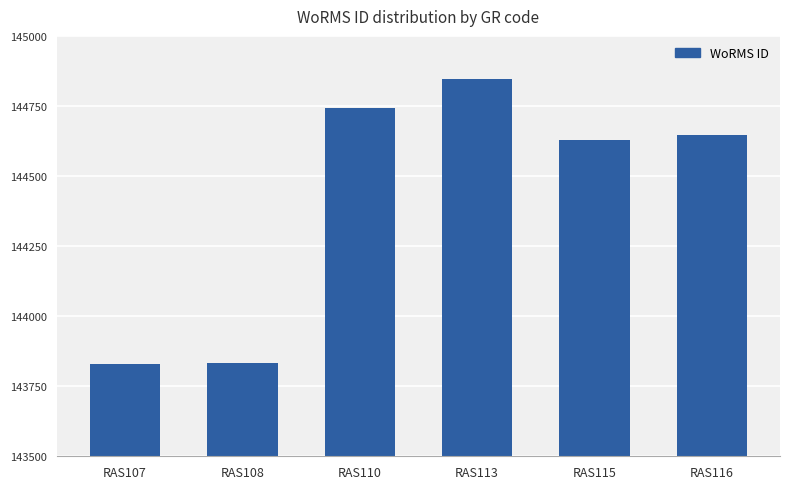

What is the sum of the values at RAS113 and RAS115?

289475